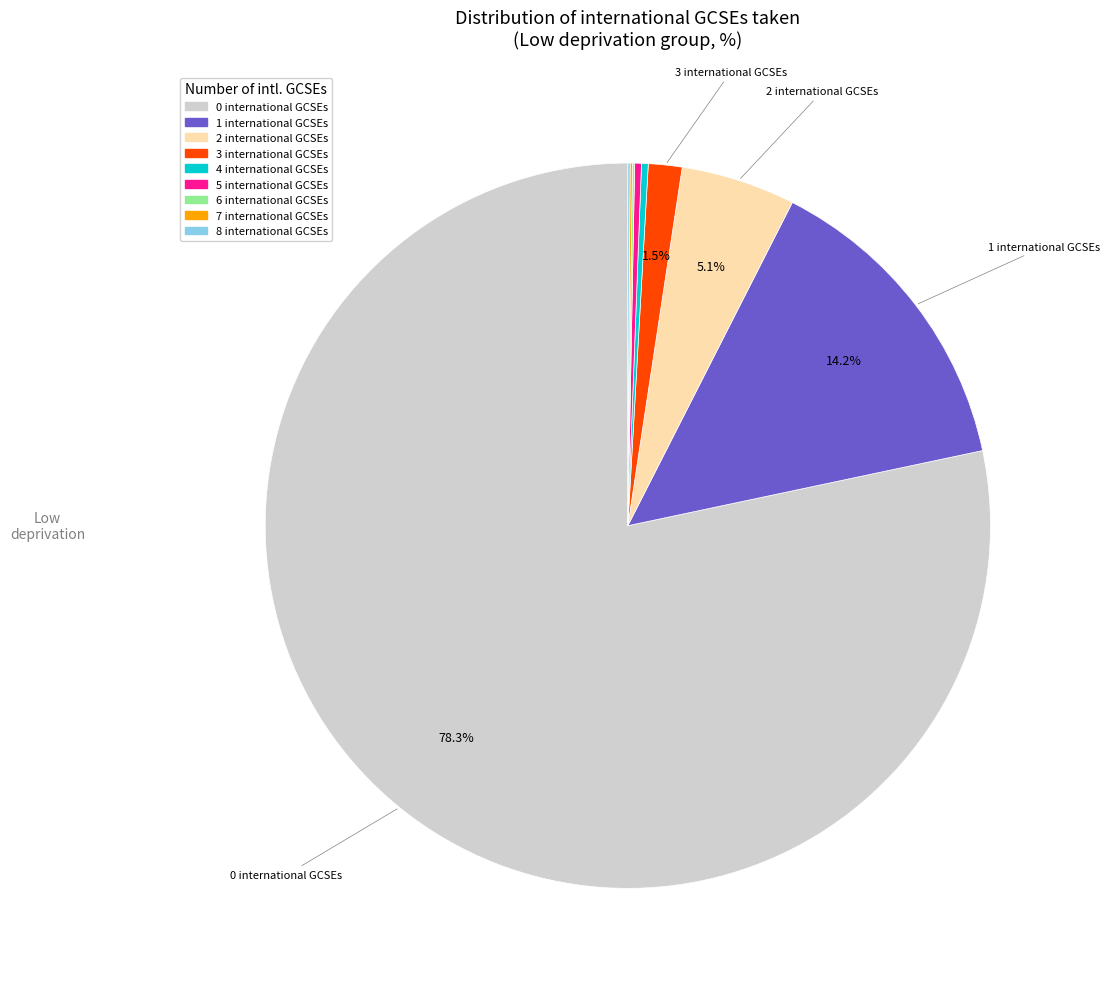

Is there any slice that represents more than half of the pie?

Yes